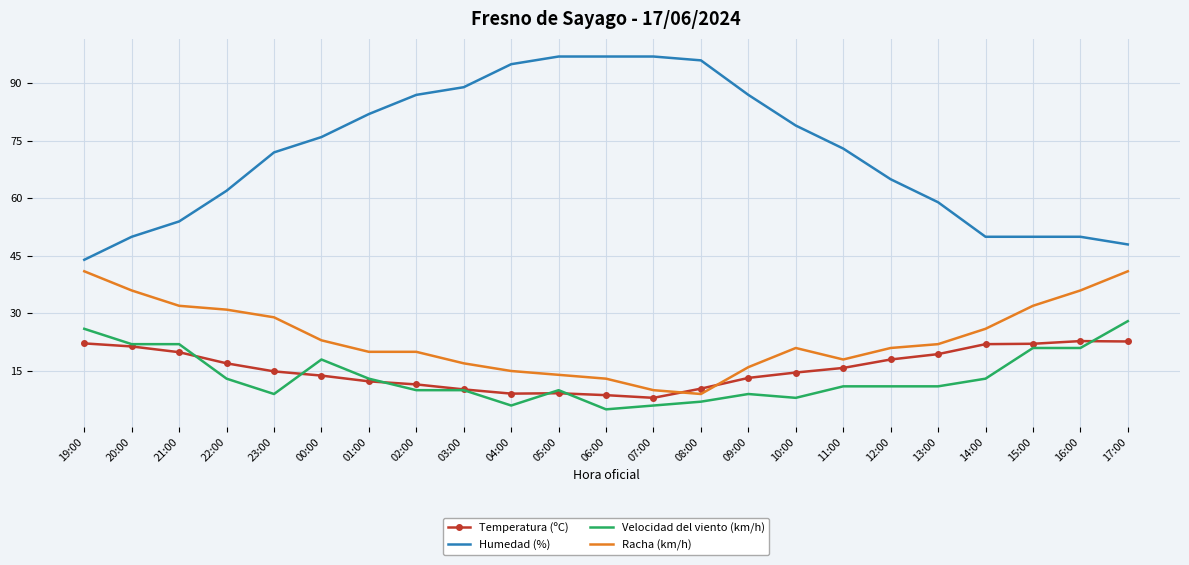

What is the highest value of the Velocidad del viento (km/h) series?

28.0